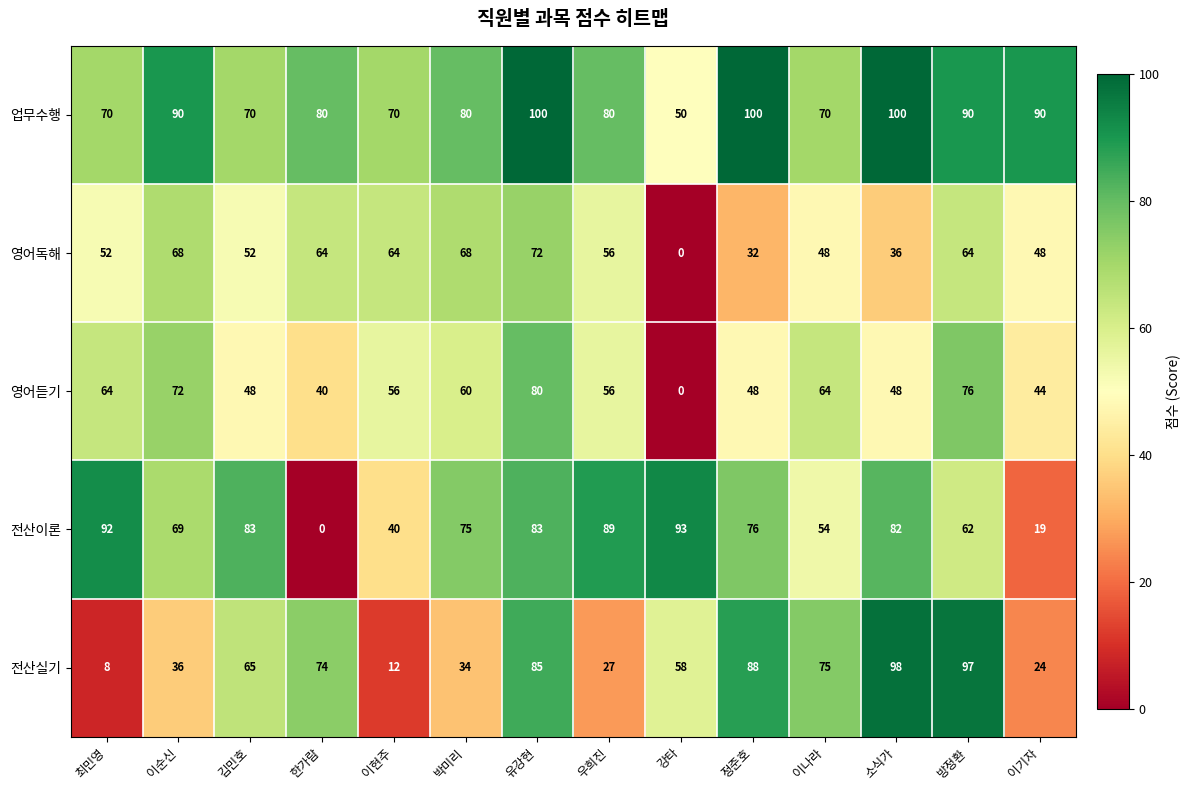

What is the difference between the 전산실기 values at 이순신 and 이나라?

39